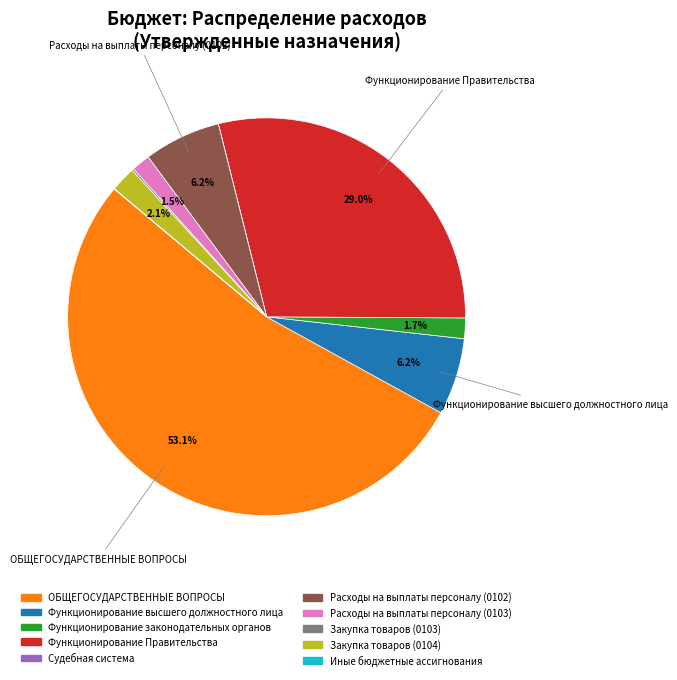

Between Функционирование Правительства and ОБЩЕГОСУДАРСТВЕННЫЕ ВОПРОСЫ, which is larger?

ОБЩЕГОСУДАРСТВЕННЫЕ ВОПРОСЫ